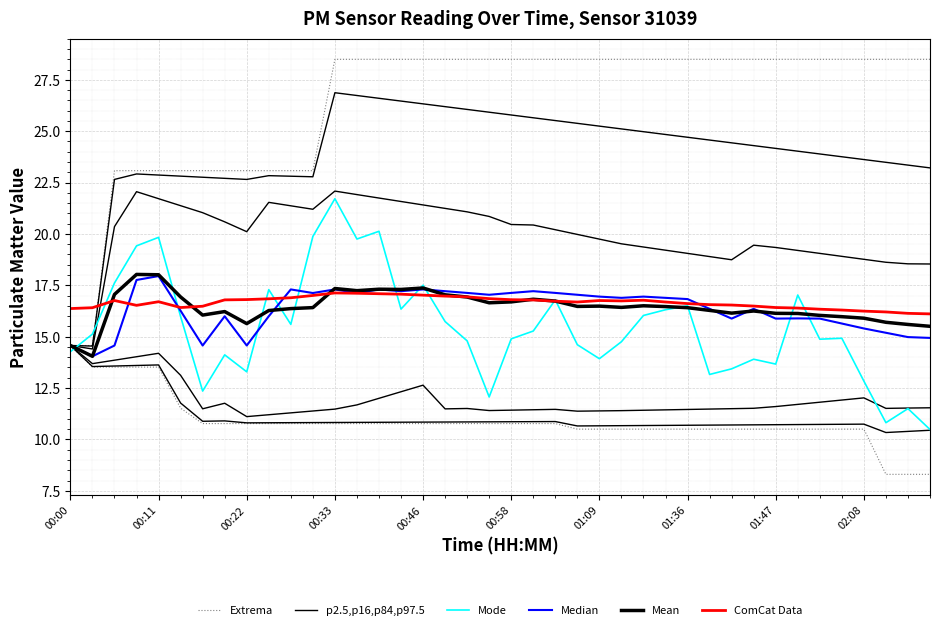

At which category is the sum across all series the highest?

00:33